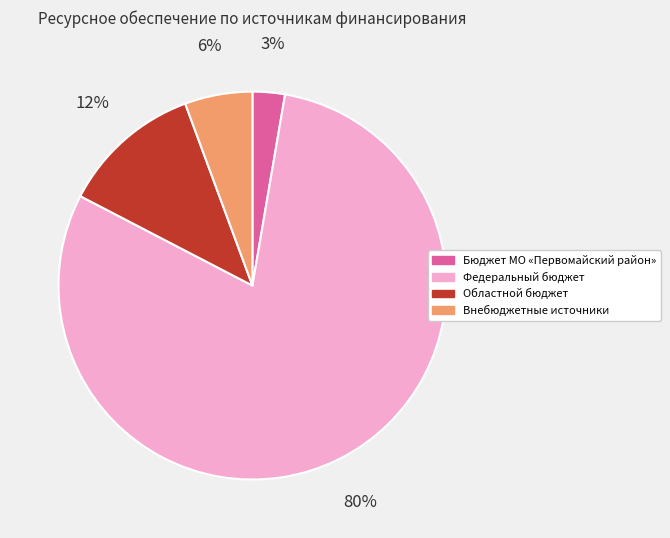

Rank the categories by value from highest to lowest.

Федеральный бюджет, Областной бюджет, Внебюджетные источники, Бюджет МО «Первомайский район»